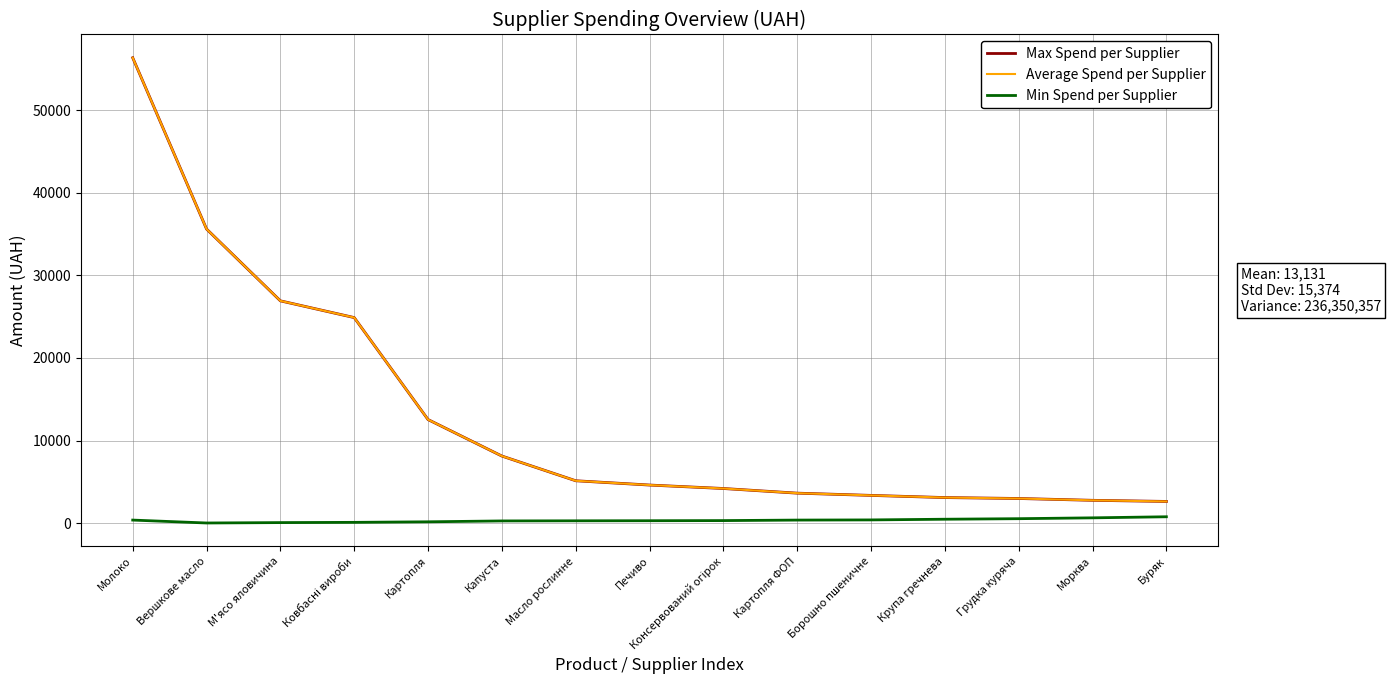

What is the difference between the second highest and minimum values in the Average Spend per Supplier series?

32960.2